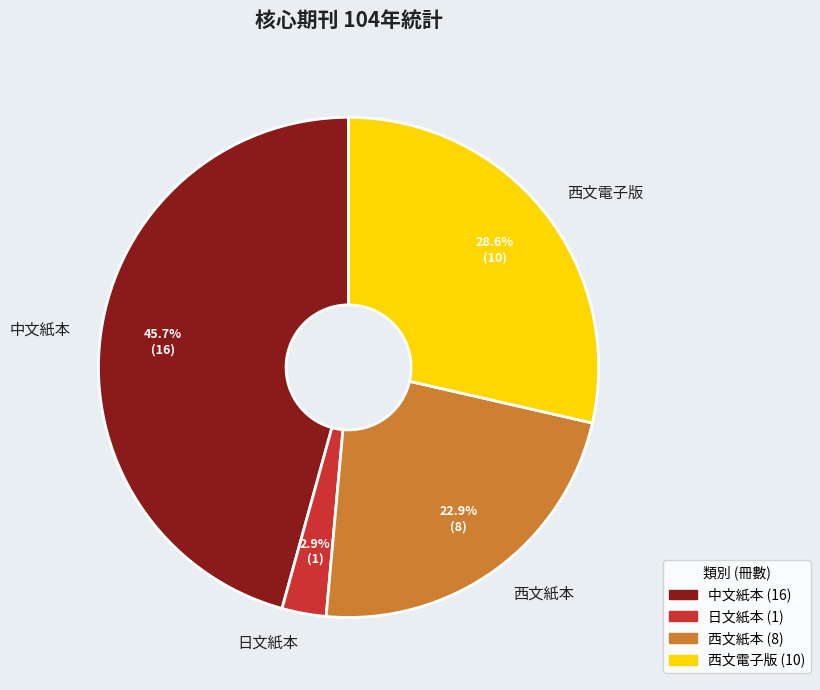

Between 西文電子版 and 中文紙本, which is larger?

中文紙本